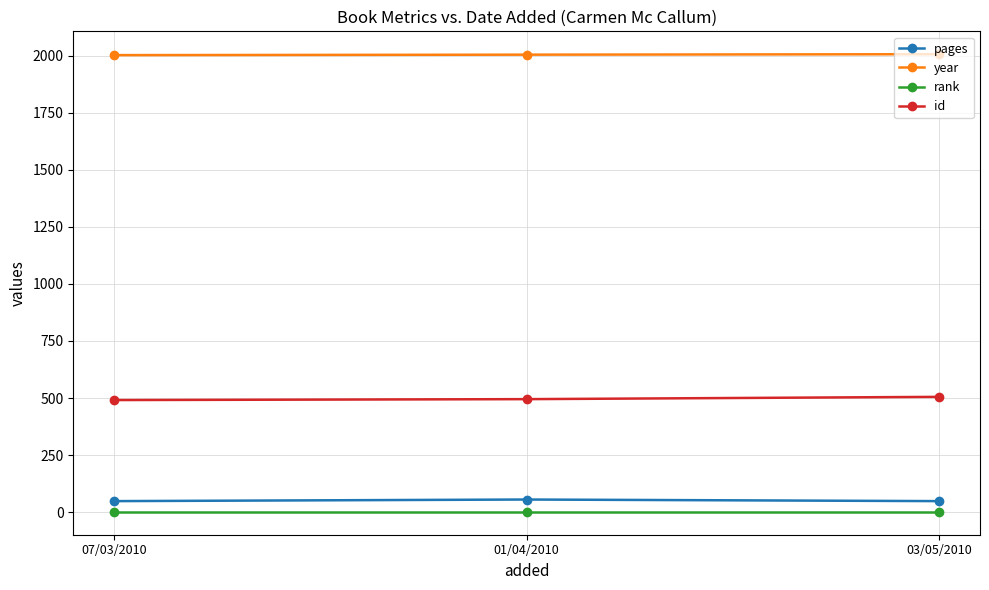

Count the number of data series in this chart.

4